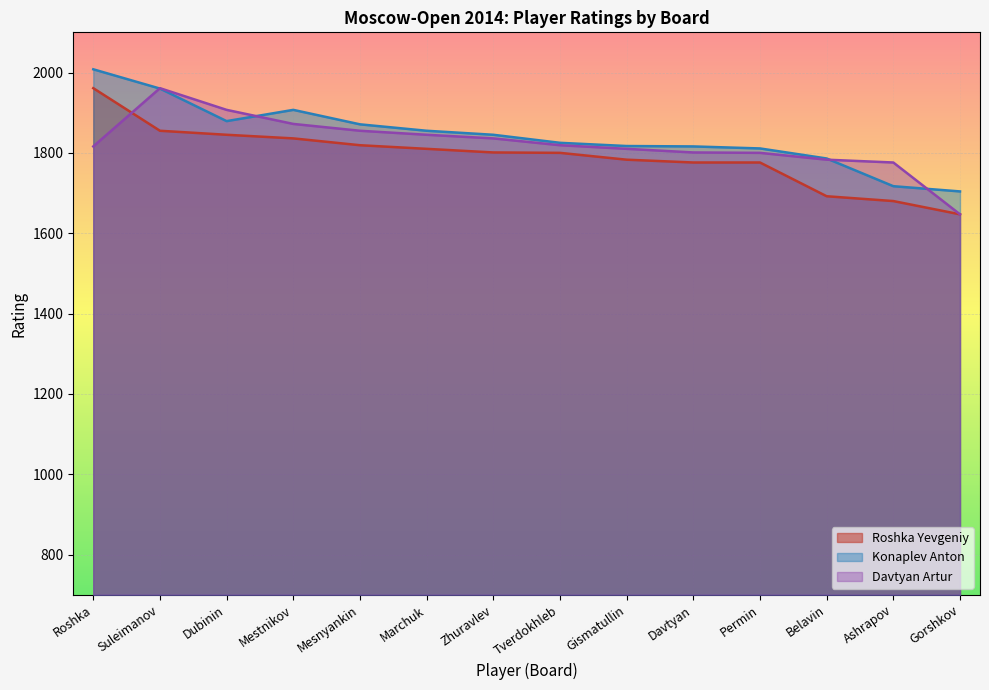

True or false: Roshka Yevgeniy and Konaplev Anton cross at least once.

False